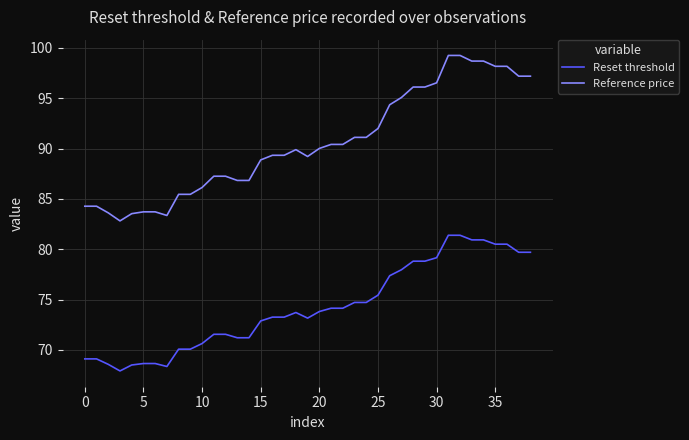

Which series has the largest total across all categories?

Reference price